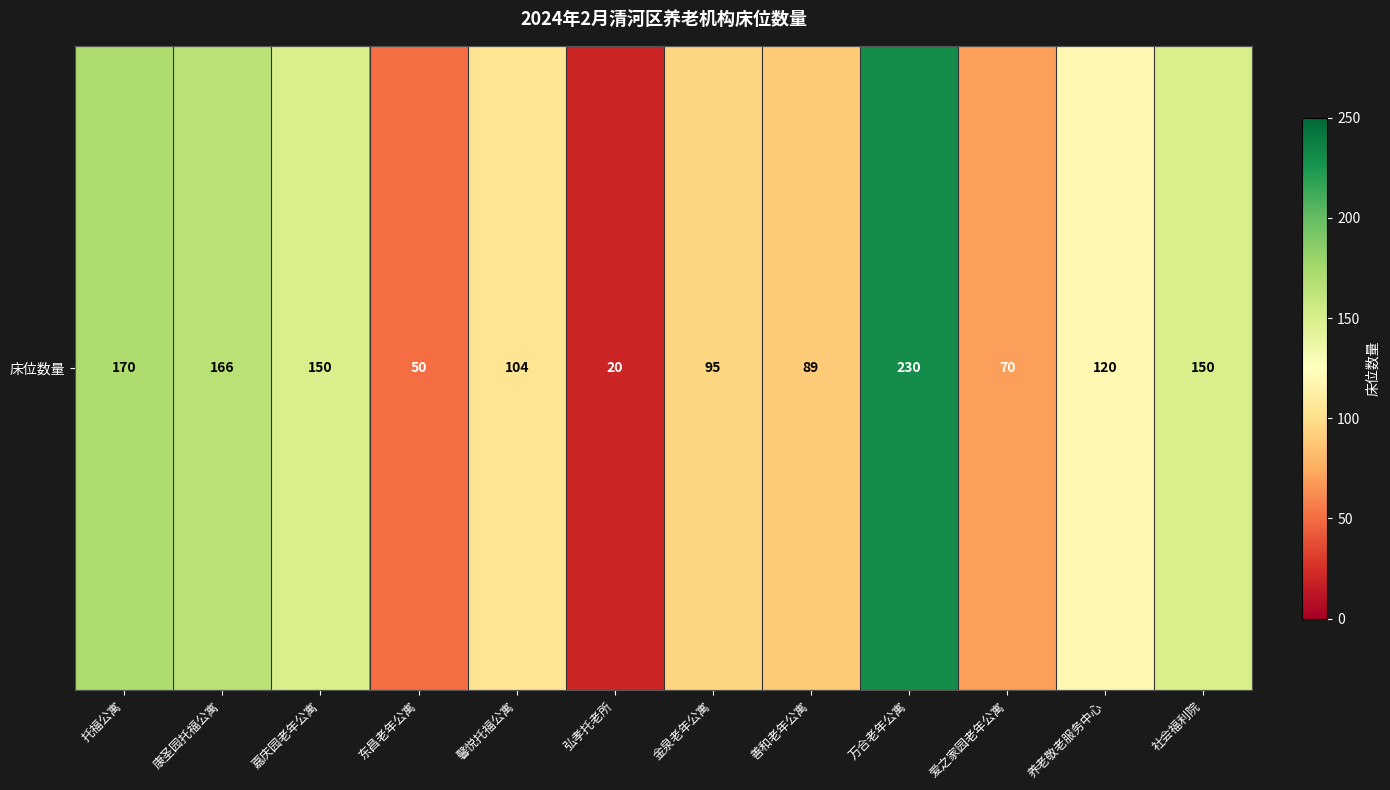

Which category has the lowest value across all series?

弘孝托老所